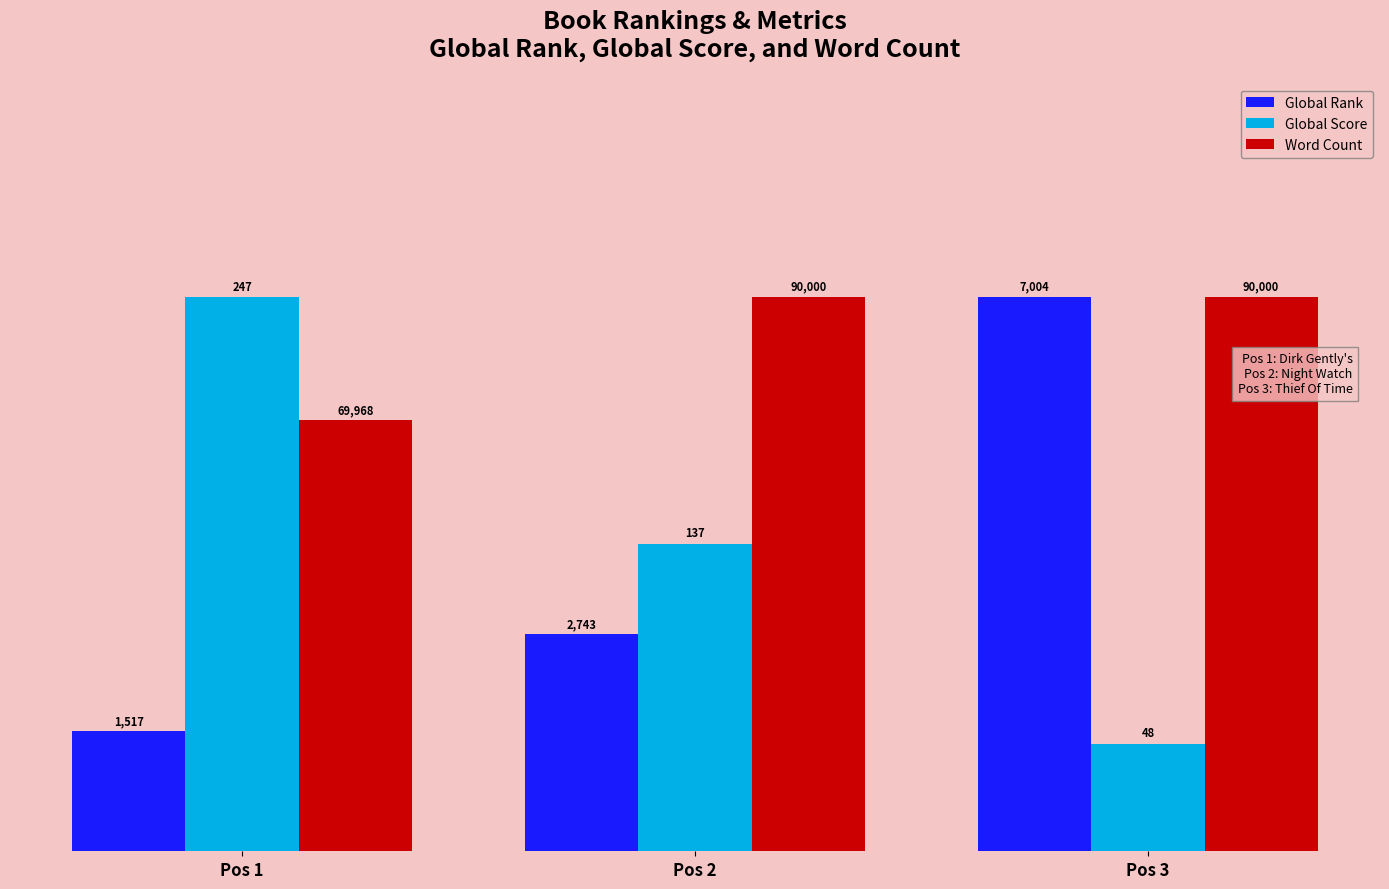

Which category has the lowest value in the Word Count series?

Pos 1